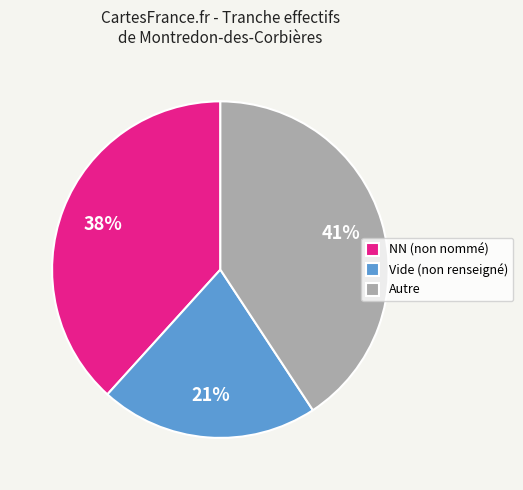

Which category has the biggest portion of the pie?

Autre